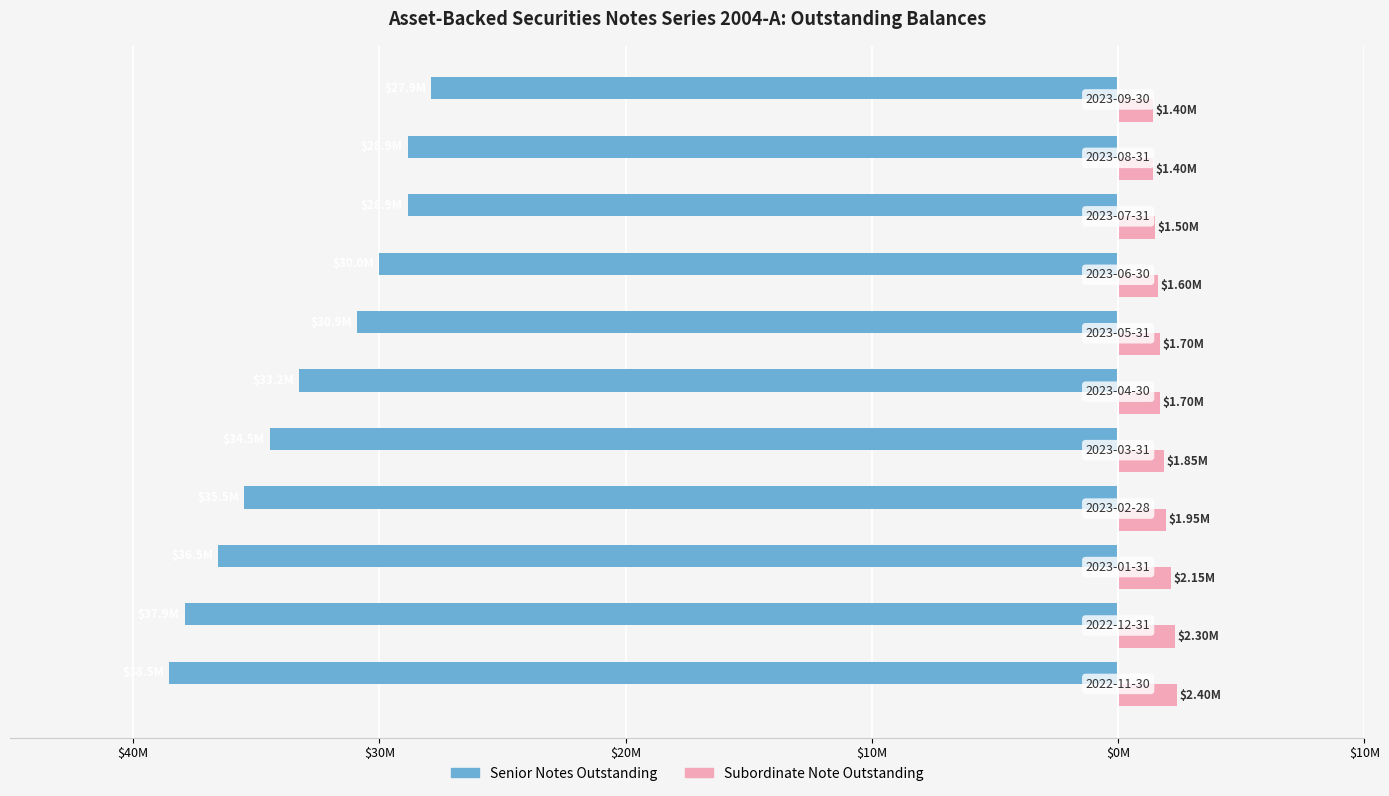

What are all the series names shown in the legend?

Senior Notes Outstanding, Subordinate Note Outstanding